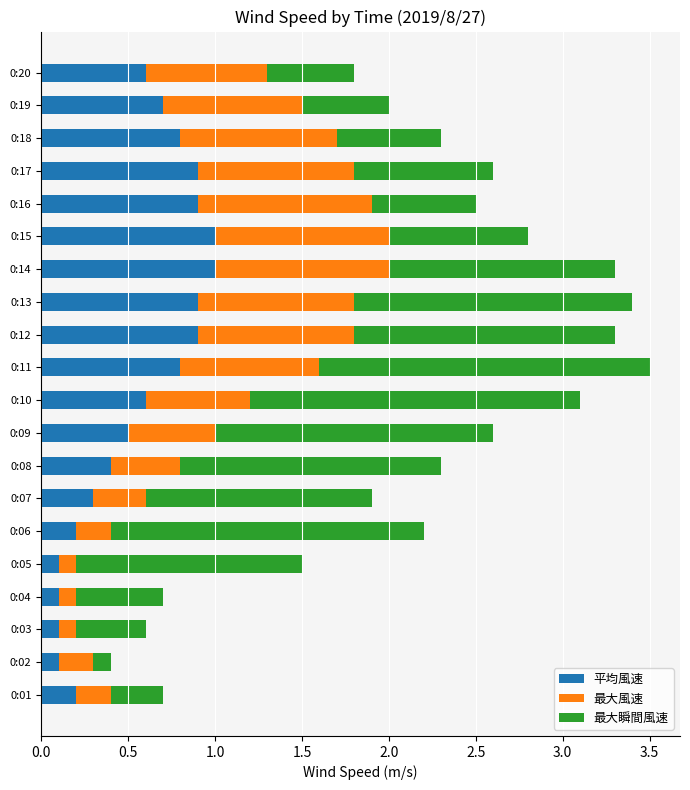

What is the difference between the maximum and minimum values in the 平均風速 series?

0.9